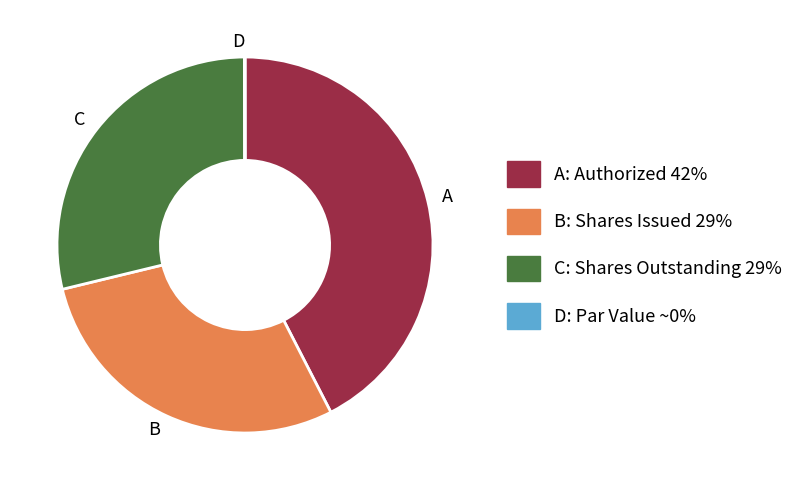

Which has a higher value, C or A?

A